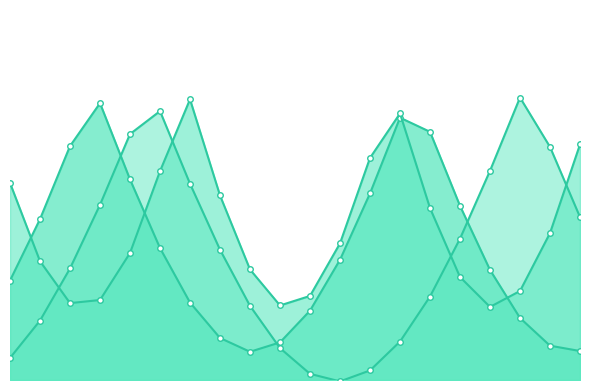

Read the col_2_line value at 1.

880.3